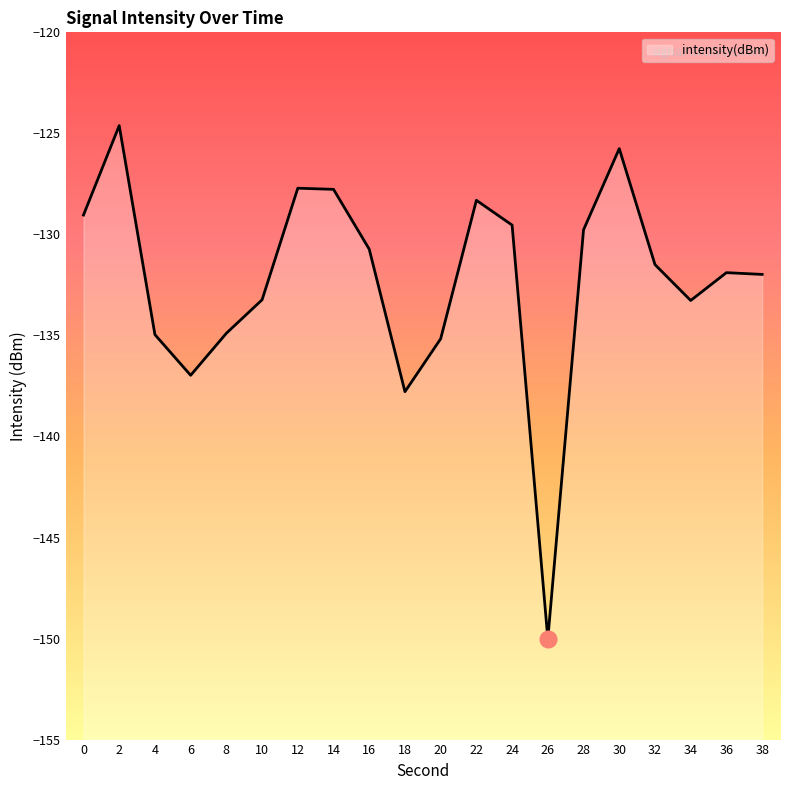

Rank the categories by value from lowest to highest.

26, 18, 6, 20, 4, 8, 34, 10, 38, 36, 32, 16, 28, 24, 0, 22, 14, 12, 30, 2